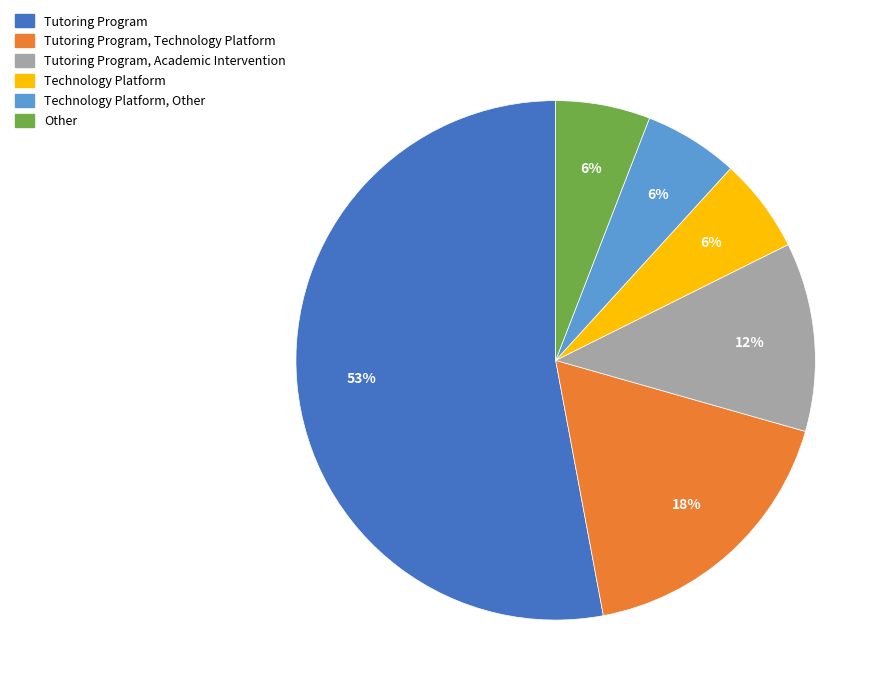

To the nearest percent, what is the average slice percentage?

17%